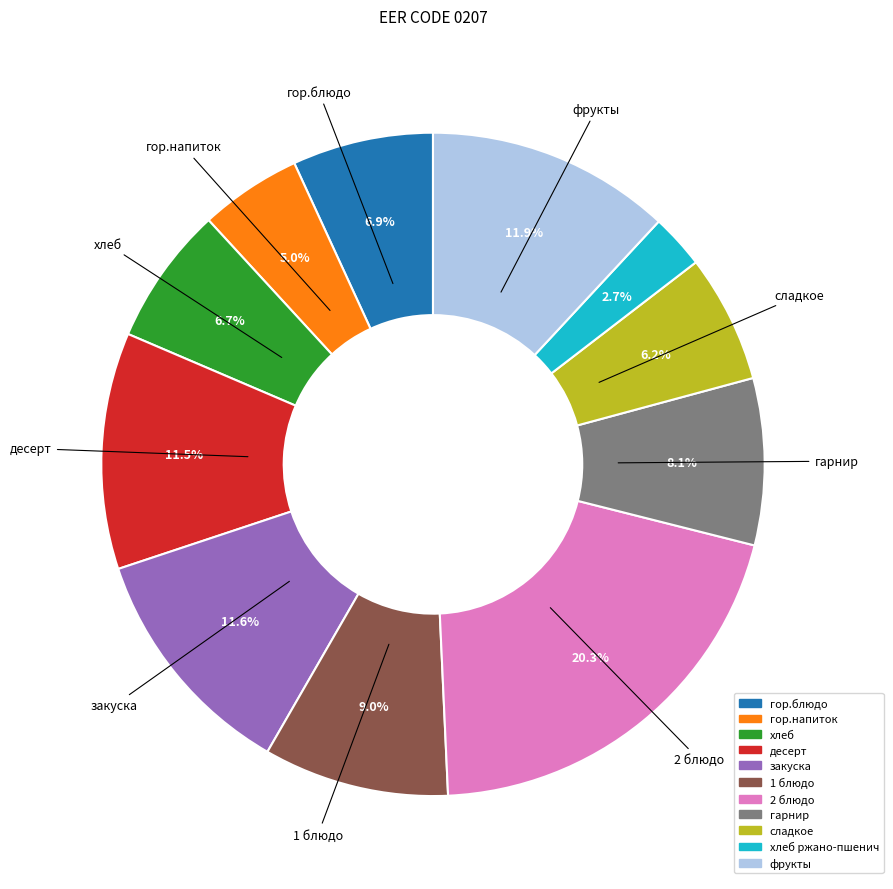

Does any single category account for the majority?

No